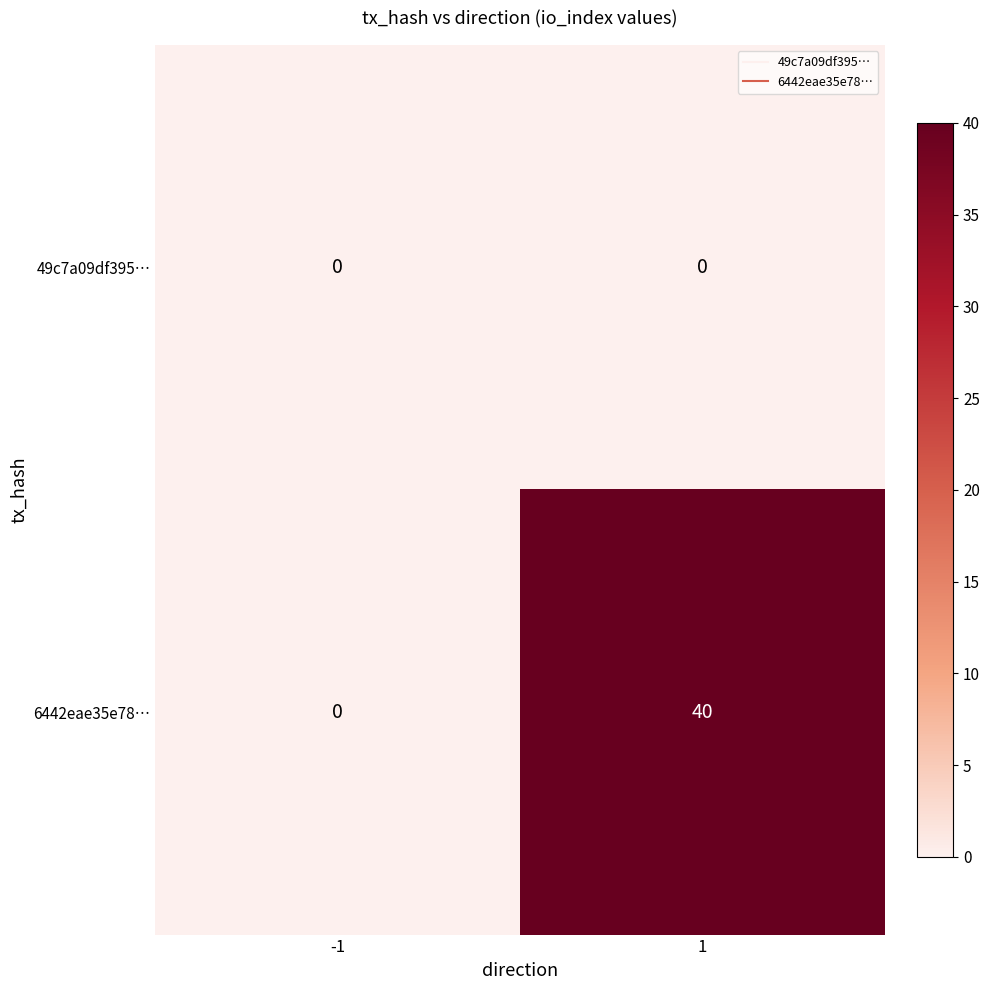

Reading left to right, transcribe all the data shown in this chart.

49c7a09df395…: -1=0	1=0
6442eae35e78…: -1=0	1=40